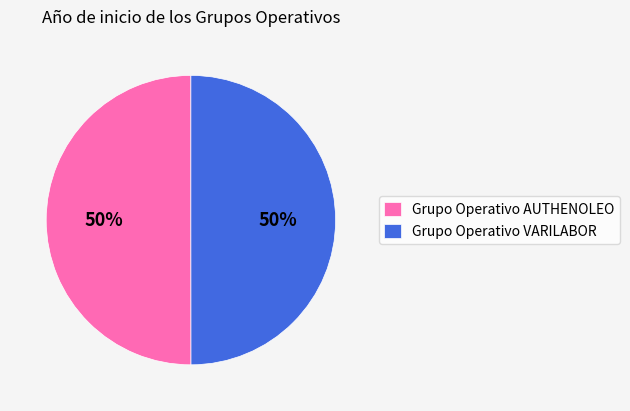

True or false: Grupo Operativo VARILABOR accounts for 55% of the total.

False